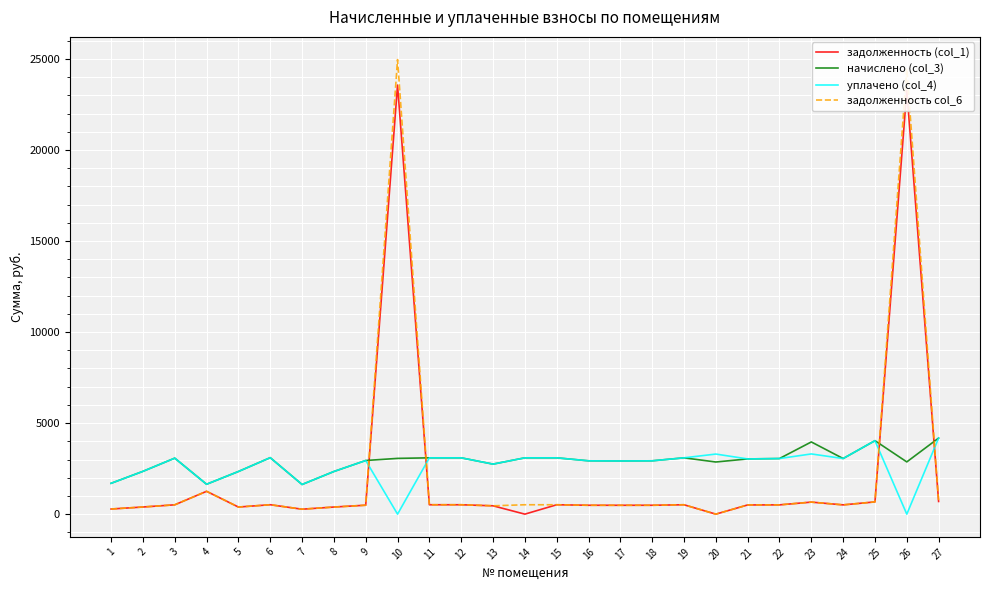

The value of начислено (col_3) at 14 is 1098.6. True or false?

False